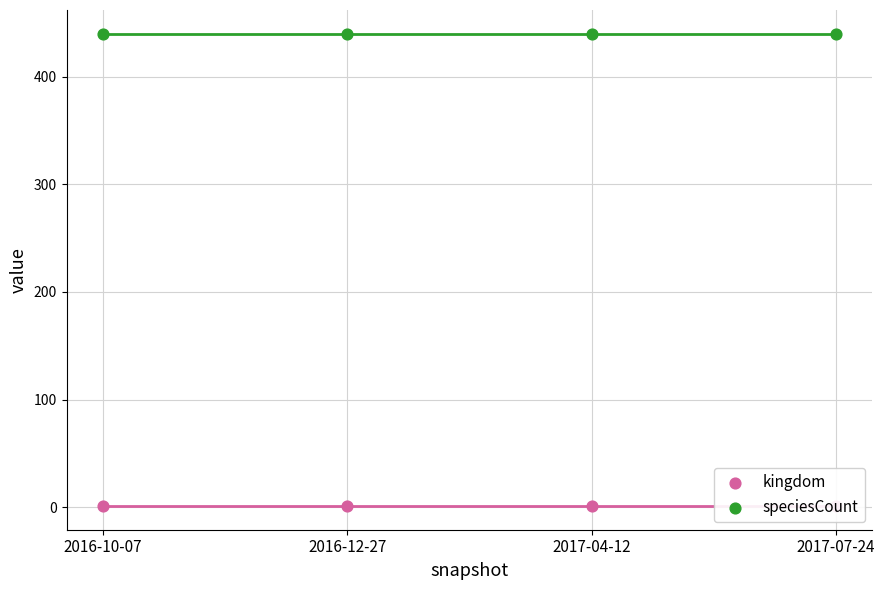

At how many categories does at least one series exceed 354?

4